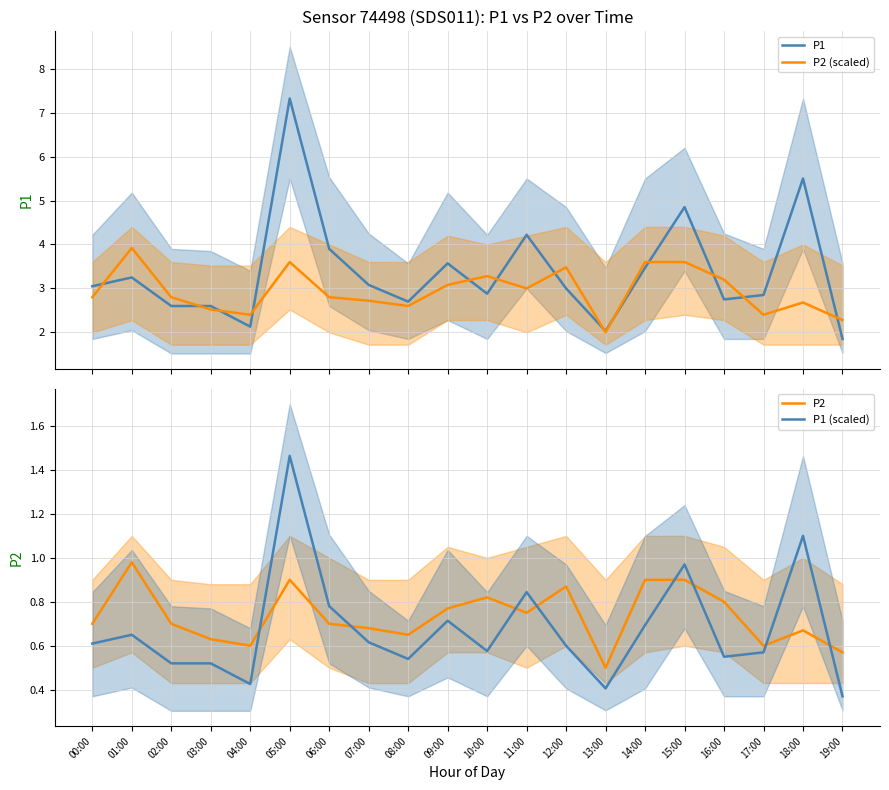

True or false: P2 (scaled) has a value of 0.9 at 10:00.

False